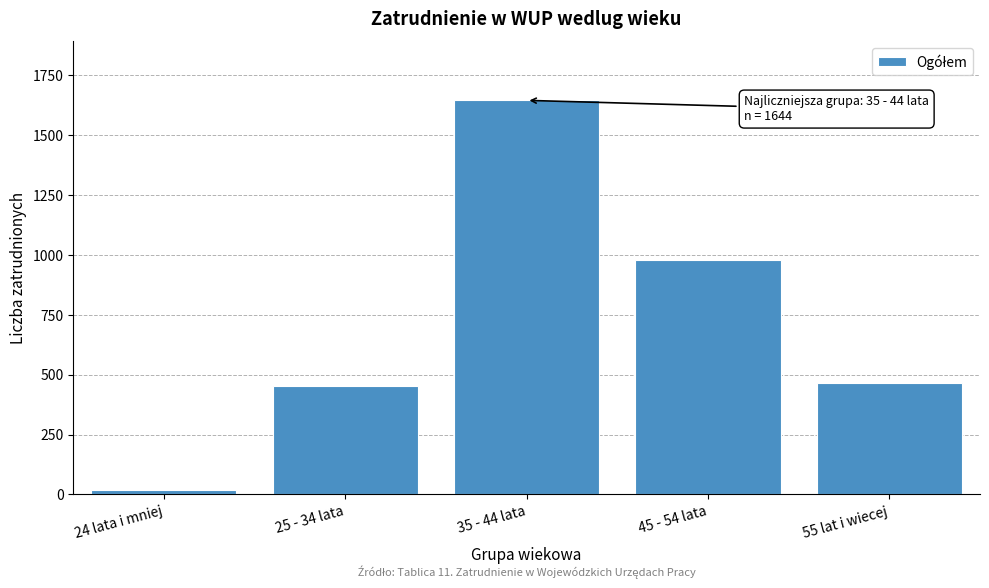

Reading left to right, transcribe all the data shown in this chart.

18	453	1644	977	463